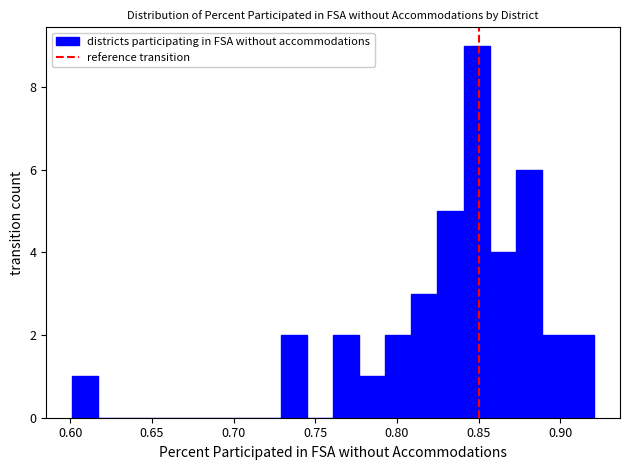

Around what value on the x-axis is the tallest bar? Give the approximate position of its centre, as read against the axis.

0.850